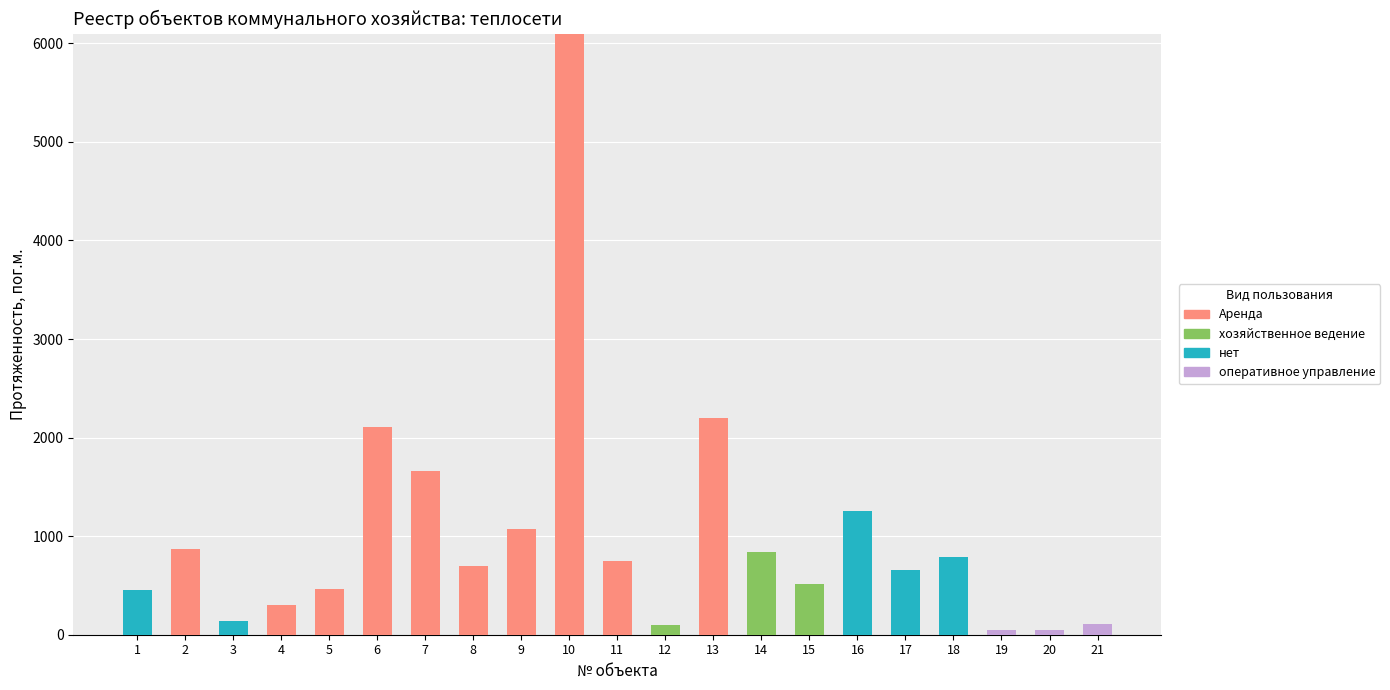

What is the total value across all series at 5?

466.0